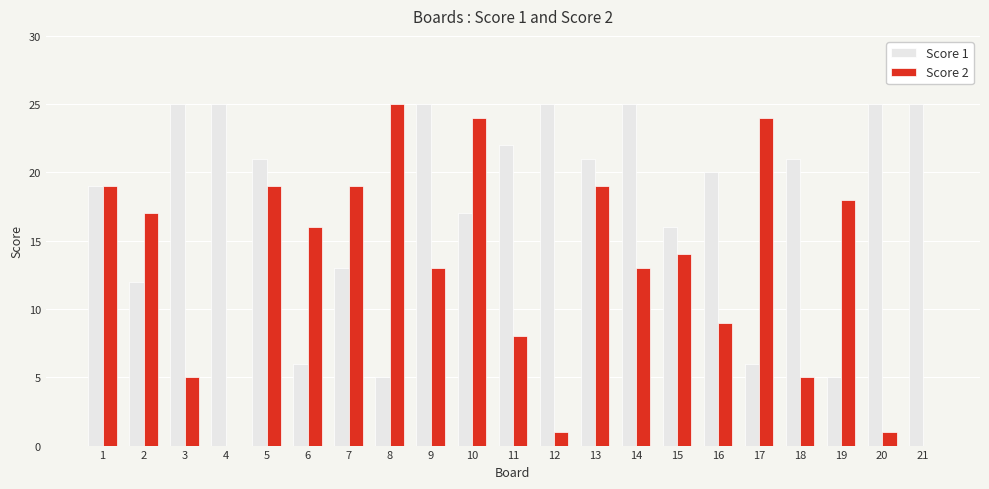

Is it true that Score 2 equals 9 at 13?

False